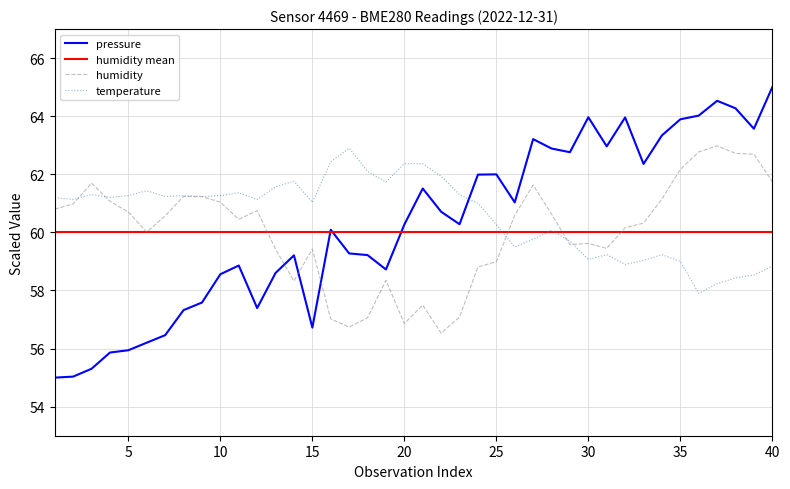

The temperature series shows 61.0 at 15. True or false?

True